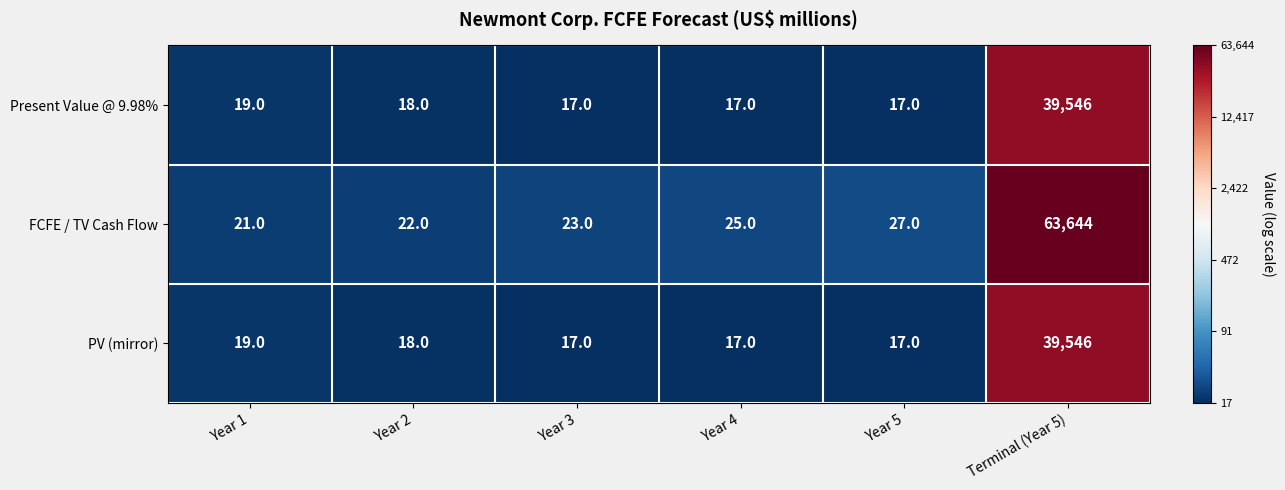

What is the approximate value of PV (mirror) at Terminal (Year 5)?

39546